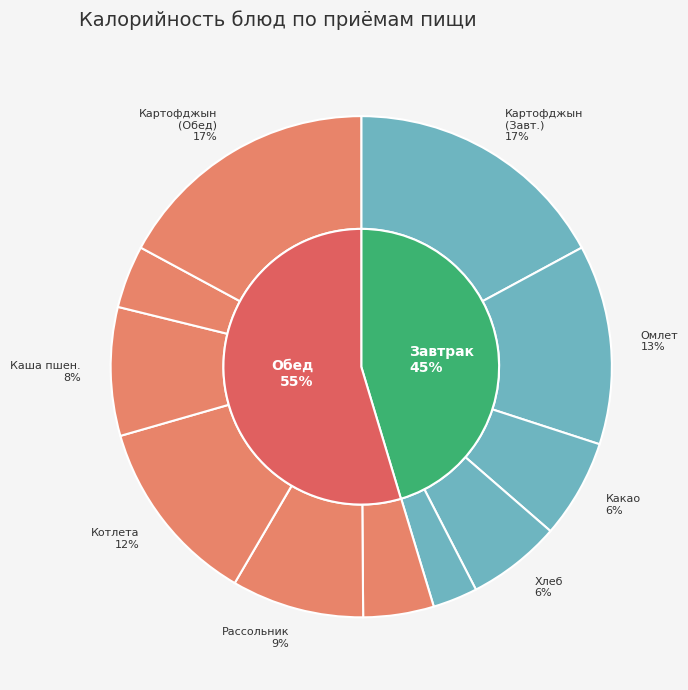

Which category has the smallest portion of the pie?

Яблоко